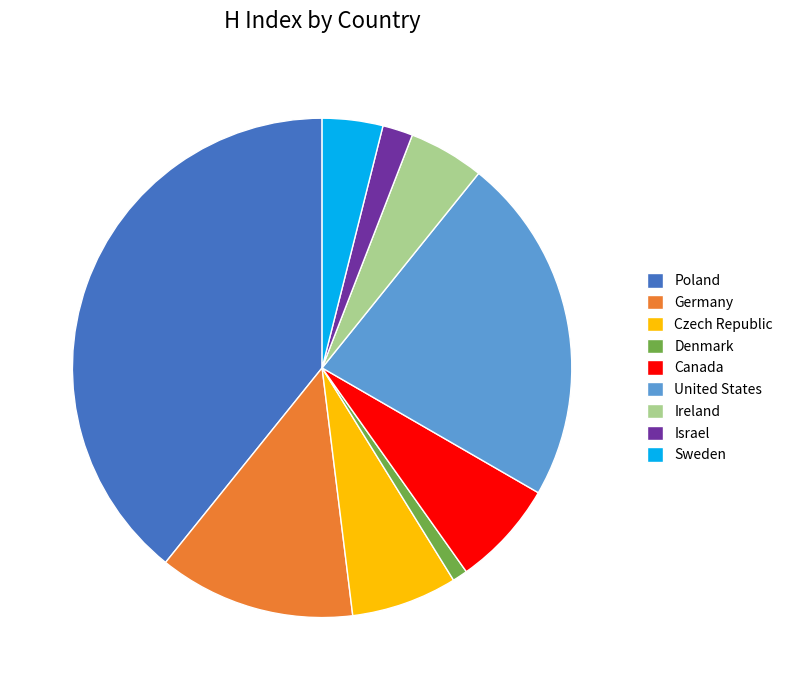

The Canada slice represents 1% of the pie. True or false?

False